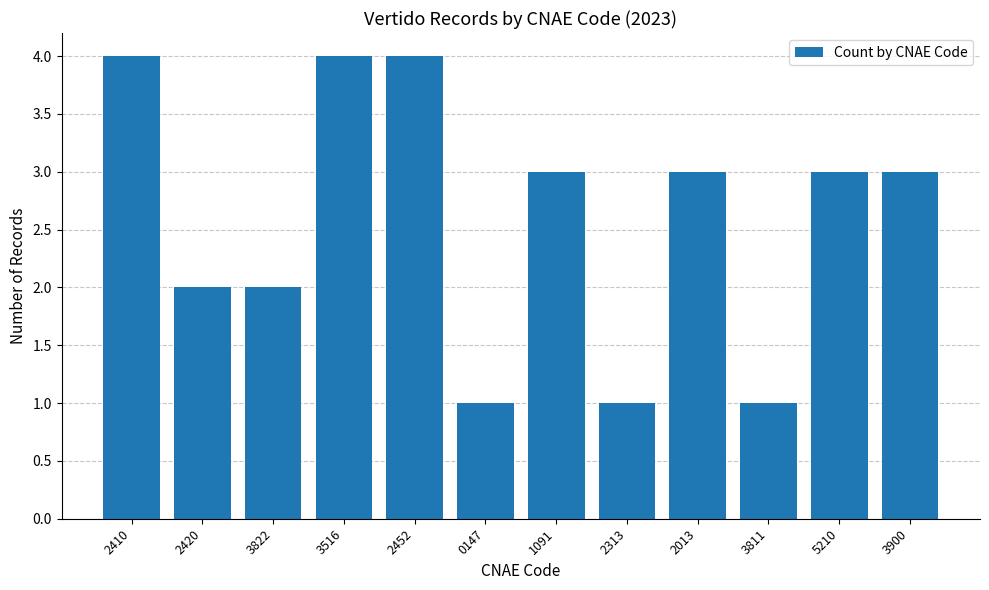

What is the value of the 7th bar from the left?

3